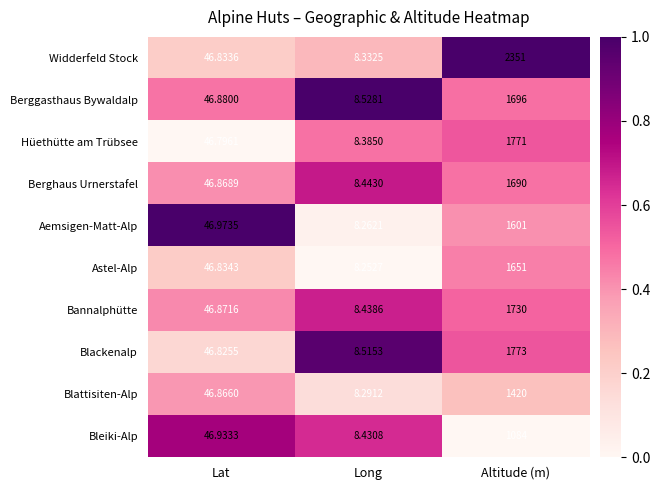

Which category has the lowest value across all series?

Long